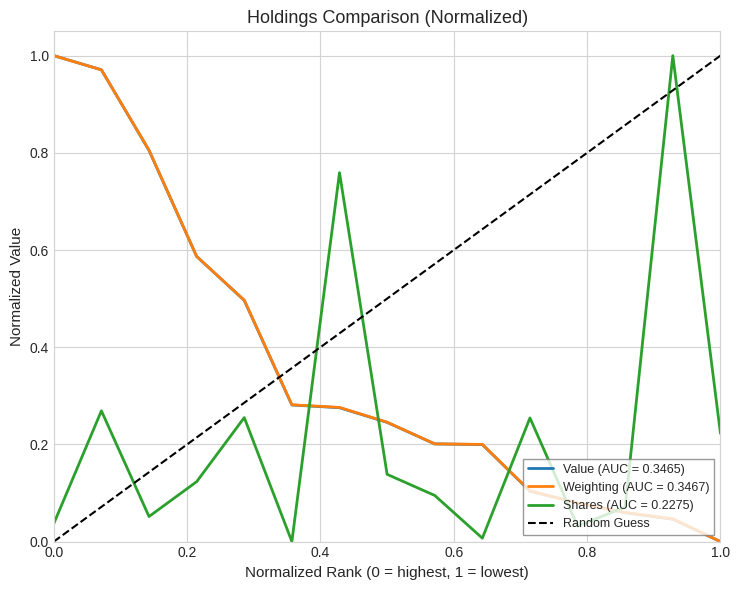

True or false: Weighting (AUC = 0.3467) has a value of 0.6 at 1.0.

False